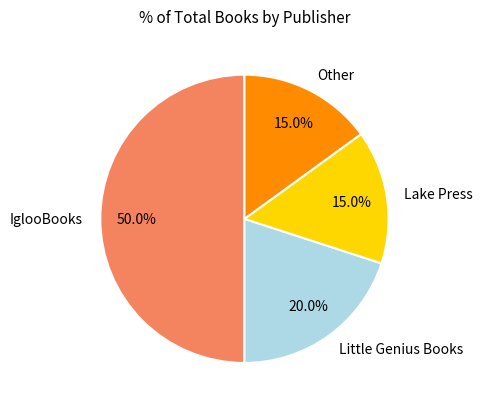

To the nearest percent, what percentage of the pie is Lake Press?

15%